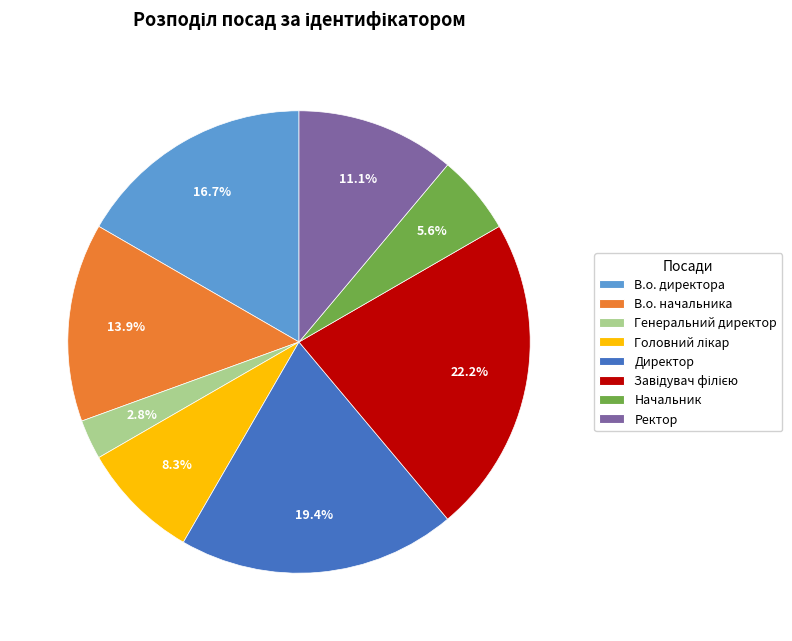

Approximately how many times larger is the value at Ректор compared to В.о. директора?

0.7